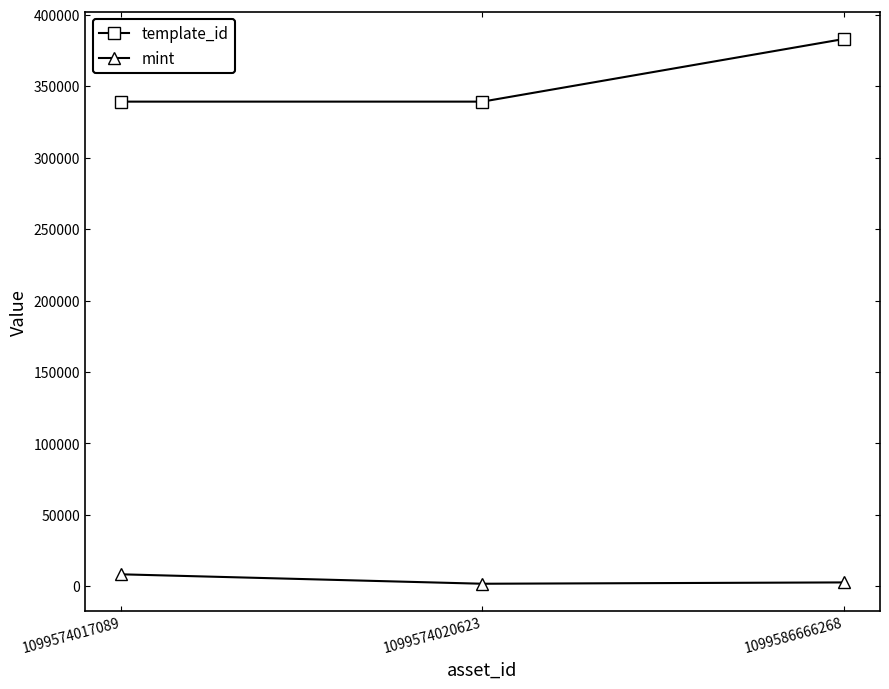

What is the highest value of the template_id series?

383071